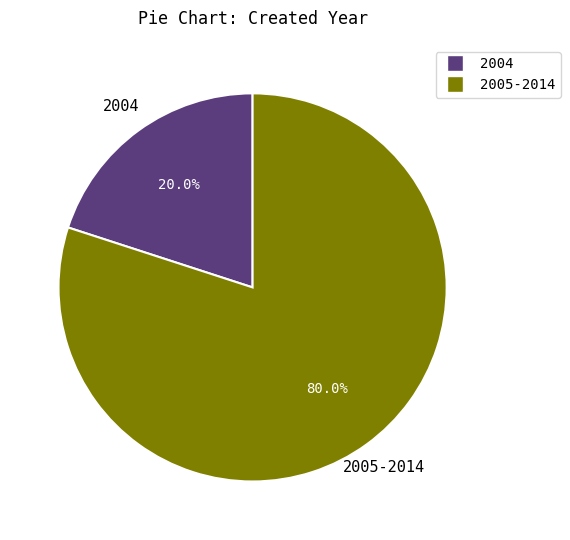

Is there a majority slice in this chart?

Yes